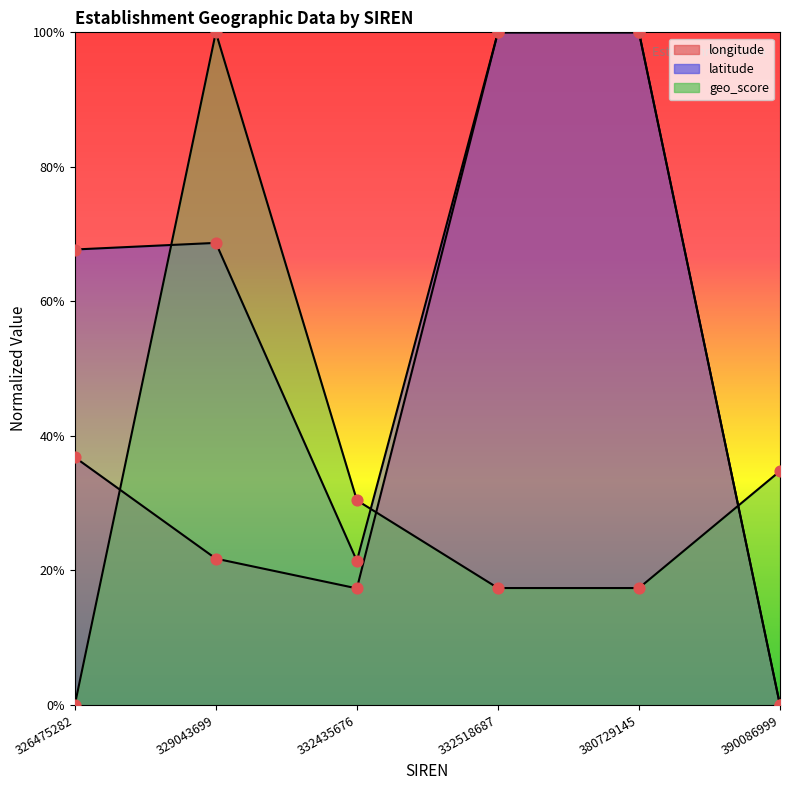

Which series has the largest total across all categories?

latitude